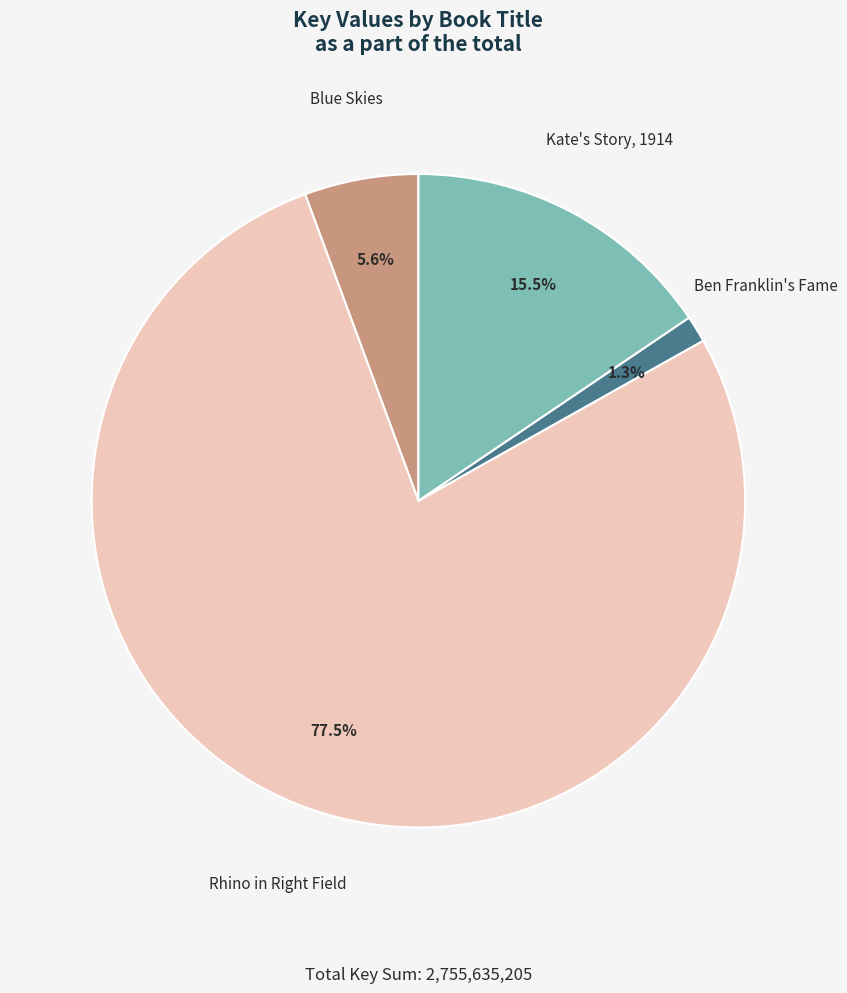

To the nearest percent, what portion does Ben Franklin's Fame represent?

1%